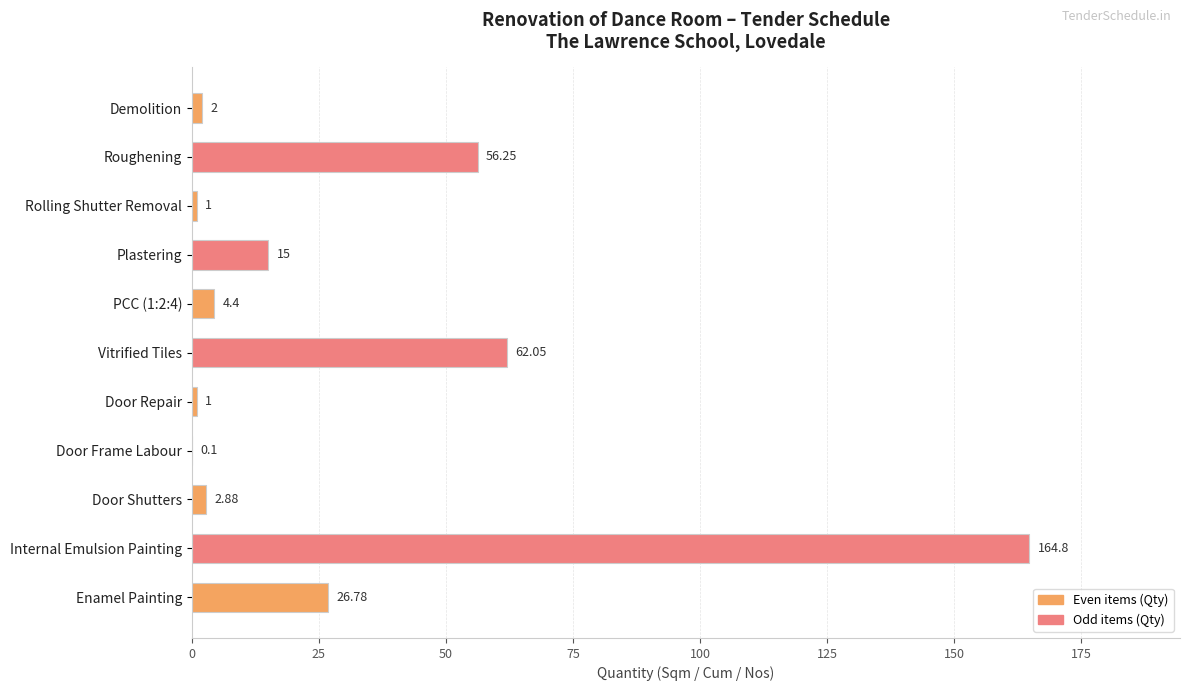

Which category has the highest value across all series?

Internal Emulsion Painting